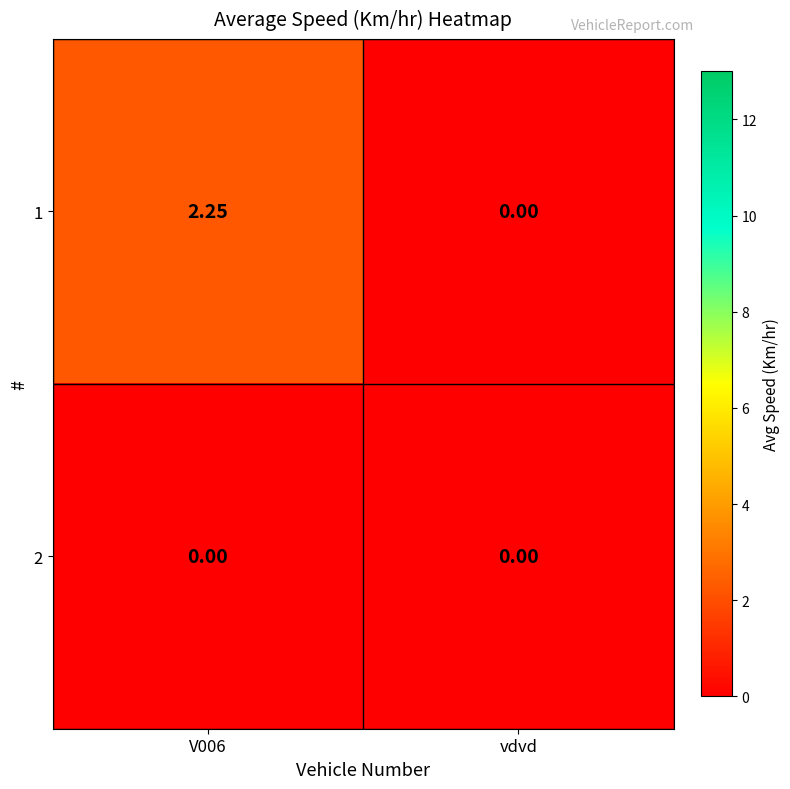

Is the value of 1 at V006 greater than the value of 2 at vdvd?

Yes